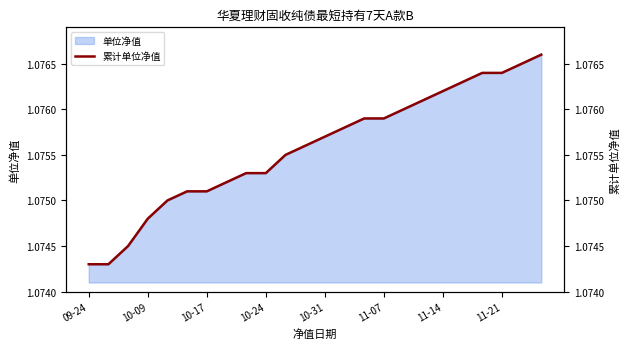

What value does the data have at 10-31?

1.1